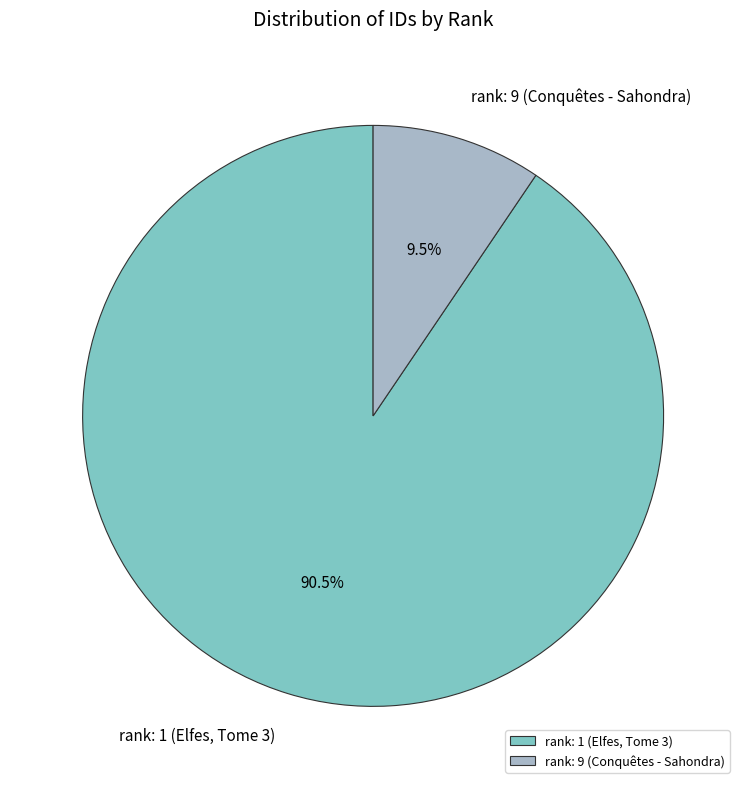

Does any single category account for the majority?

Yes